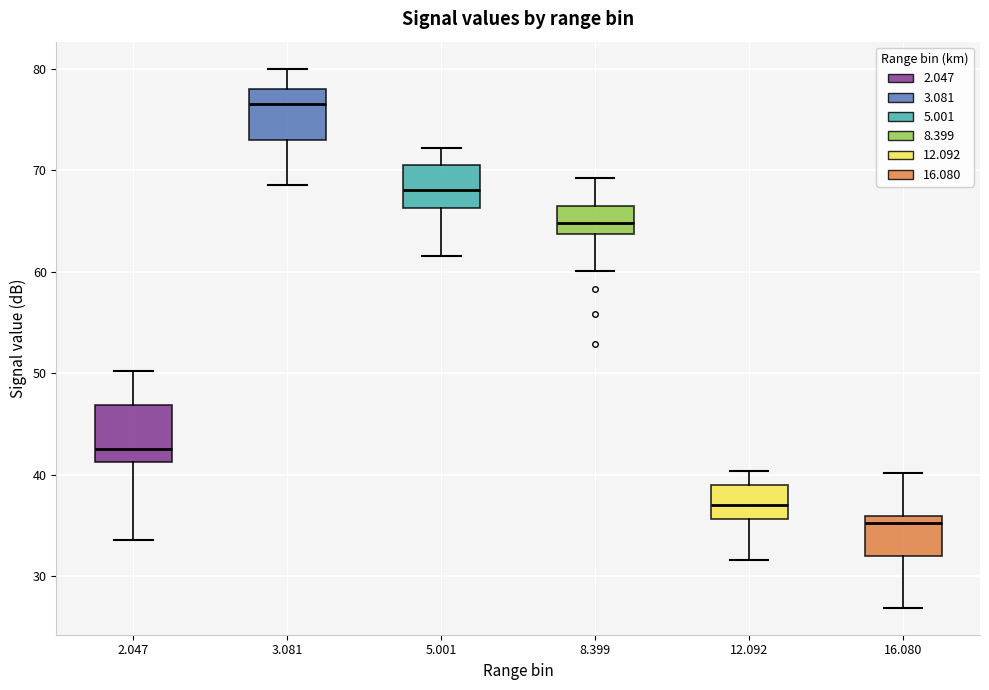

Reading left to right, transcribe this box plot: for each box, give where its median line is, the range the box spans, and where its two whiskers end, as read against the y-axis. The values are not printed on the chart, so give them approximately, as read against the axis.

2.047: median 43, box 41 to 47, whiskers 34 to 50
3.081: median 77, box 73 to 78, whiskers 69 to 80
5.001: median 68, box 66 to 71, whiskers 62 to 72
8.399: median 65, box 64 to 67, whiskers 60 to 69
12.092: median 37, box 36 to 39, whiskers 32 to 40
16.080: median 35, box 32 to 36, whiskers 27 to 40